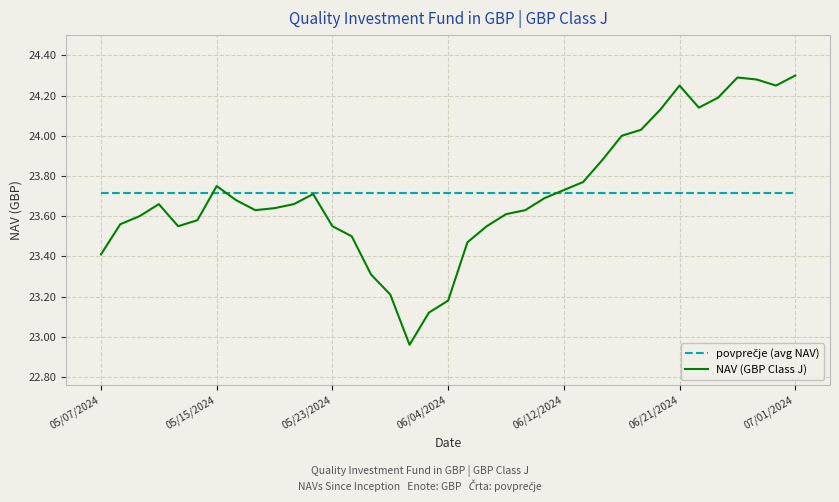

Which series has the largest range (max minus min)?

NAV (GBP Class J)